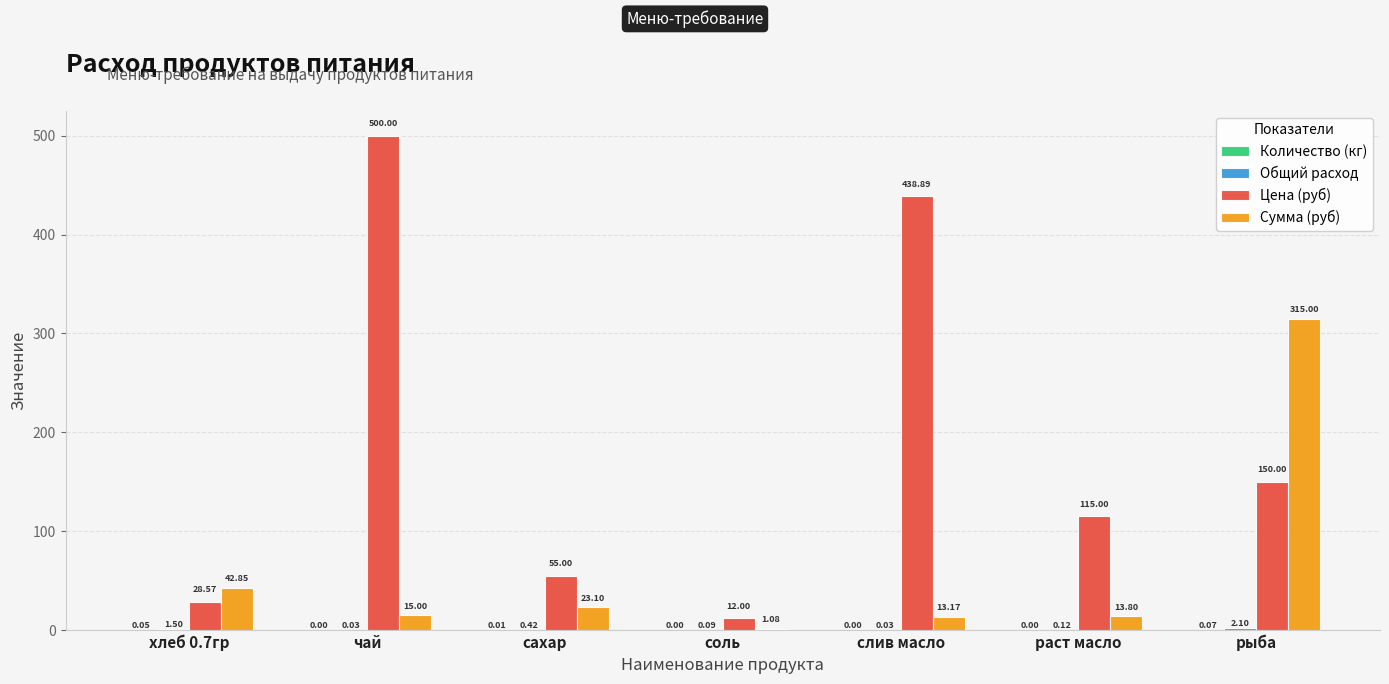

Which series changed the most between соль and рыба?

Сумма (руб)